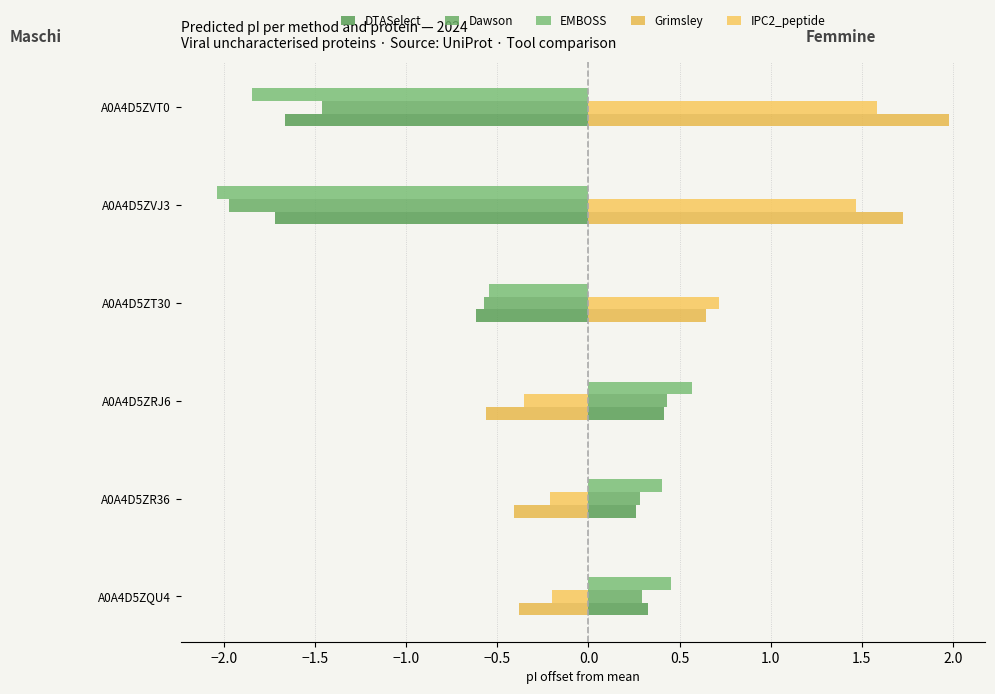

How many data points in DTASelect are above 0?

3